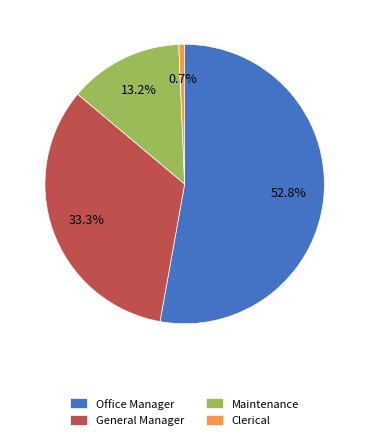

To the nearest percent, what is the average slice percentage?

25%